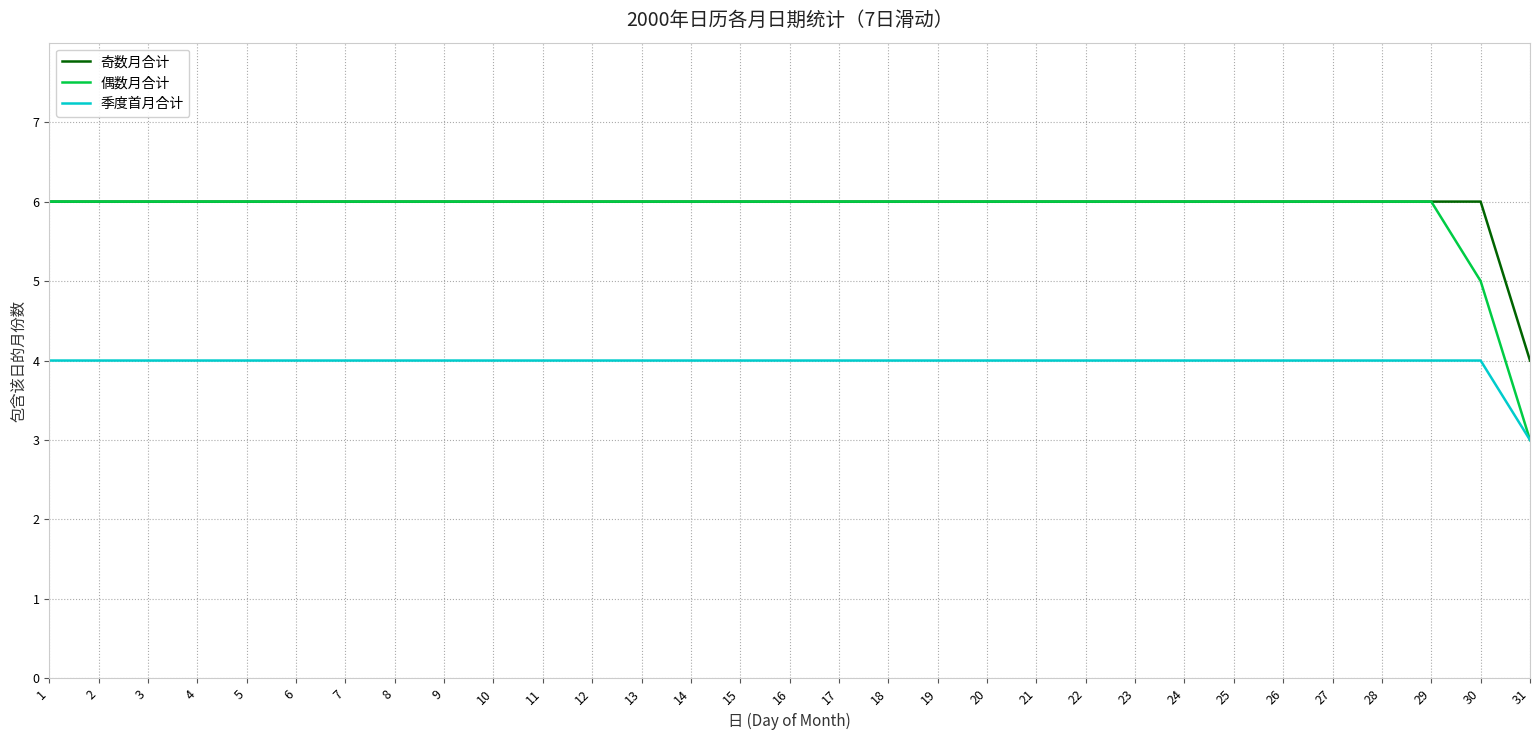

True or false: 奇数月合计 has a value of 10 at 12.

False